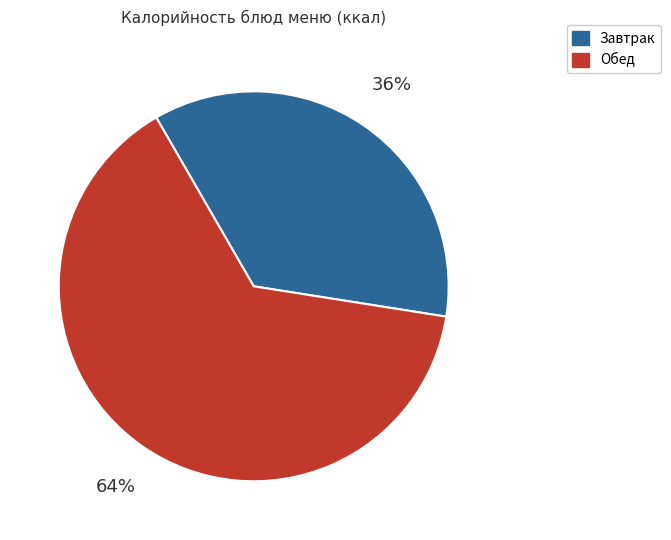

Is it true that Завтрак is 44% of the pie?

False